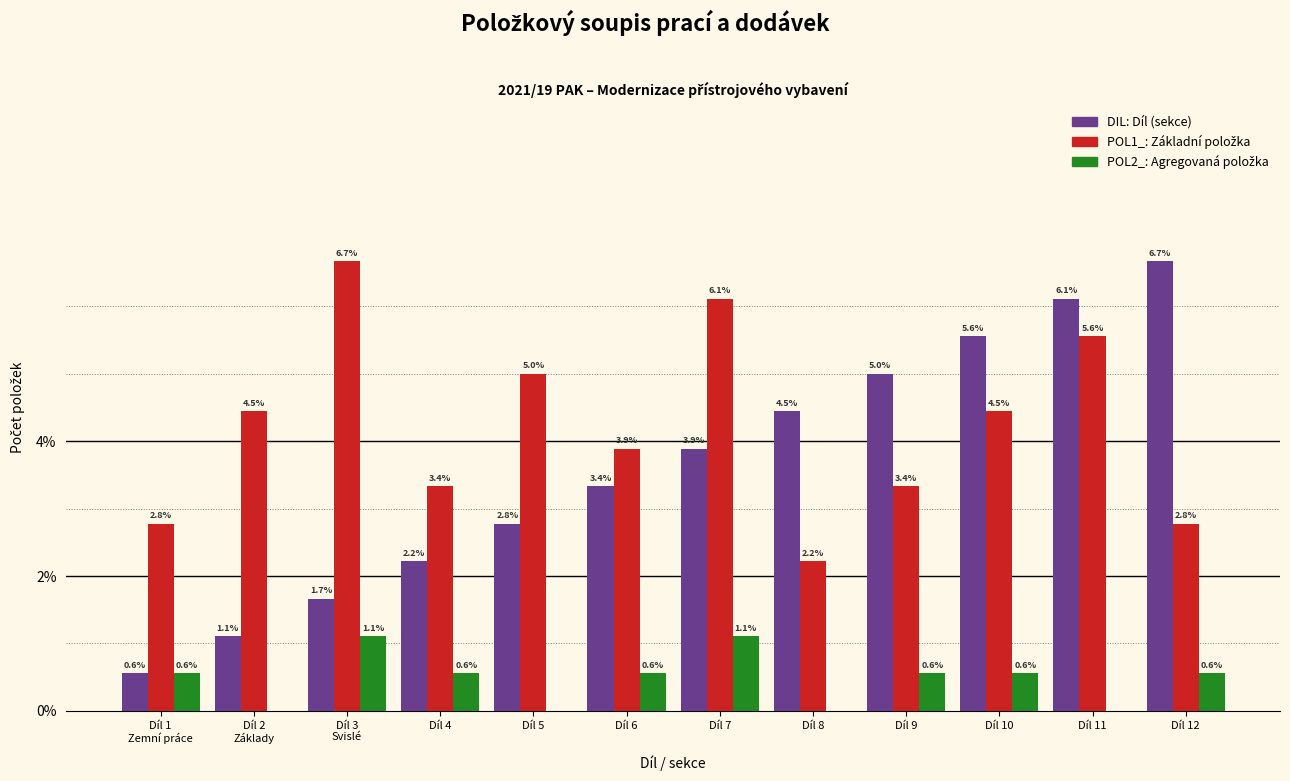

At which category is the sum across all series the highest?

Díl 11